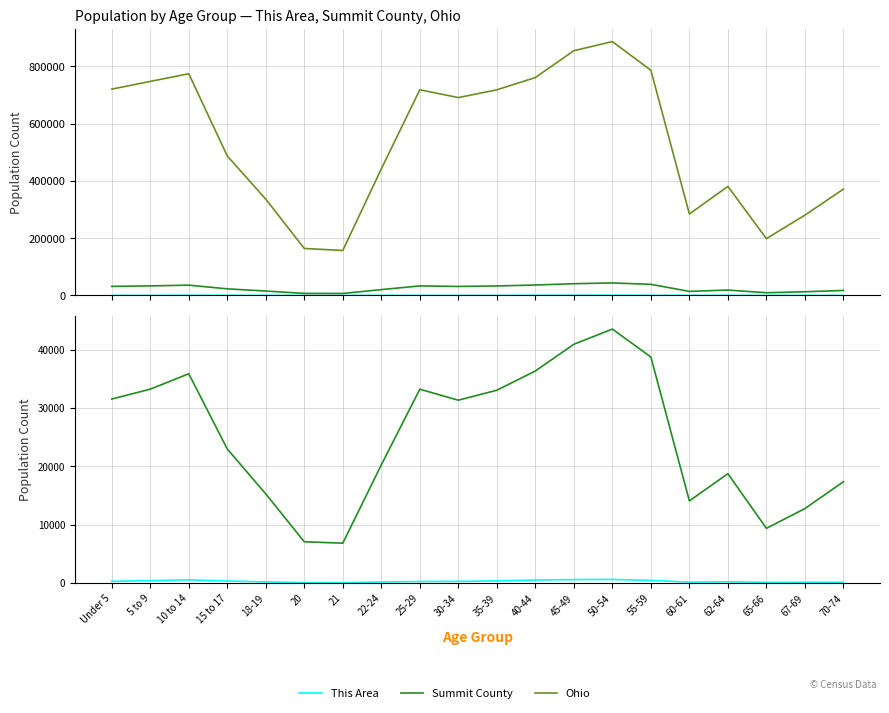

At how many categories does at least one series exceed 291791?

15